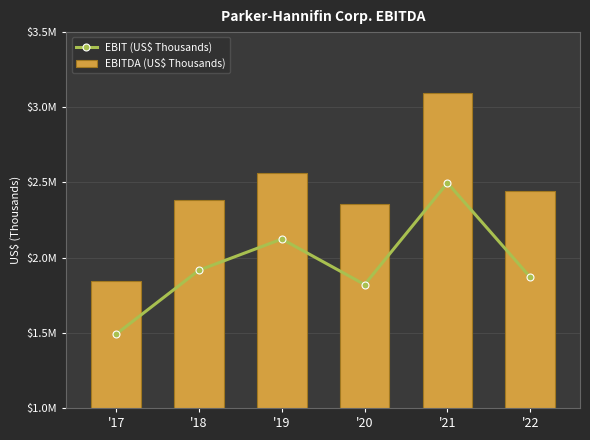

Where does the EBIT (US$ Thousands) series first go above 1916150?

'19